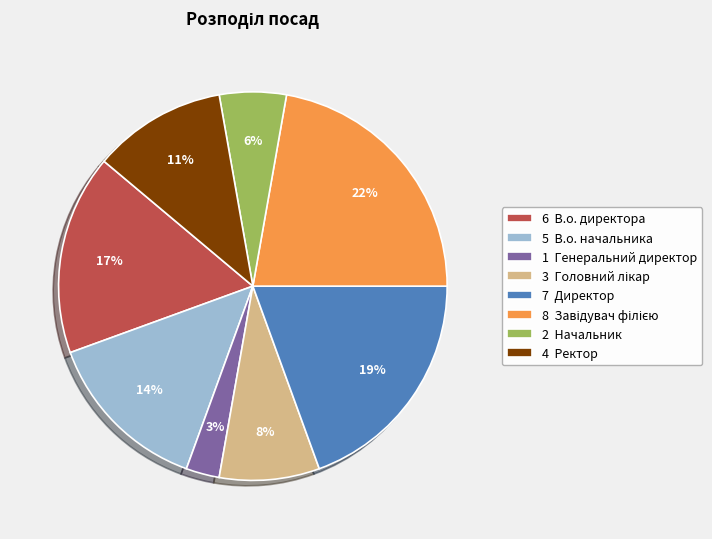

True or false: 2 Начальник accounts for 6% of the total.

True